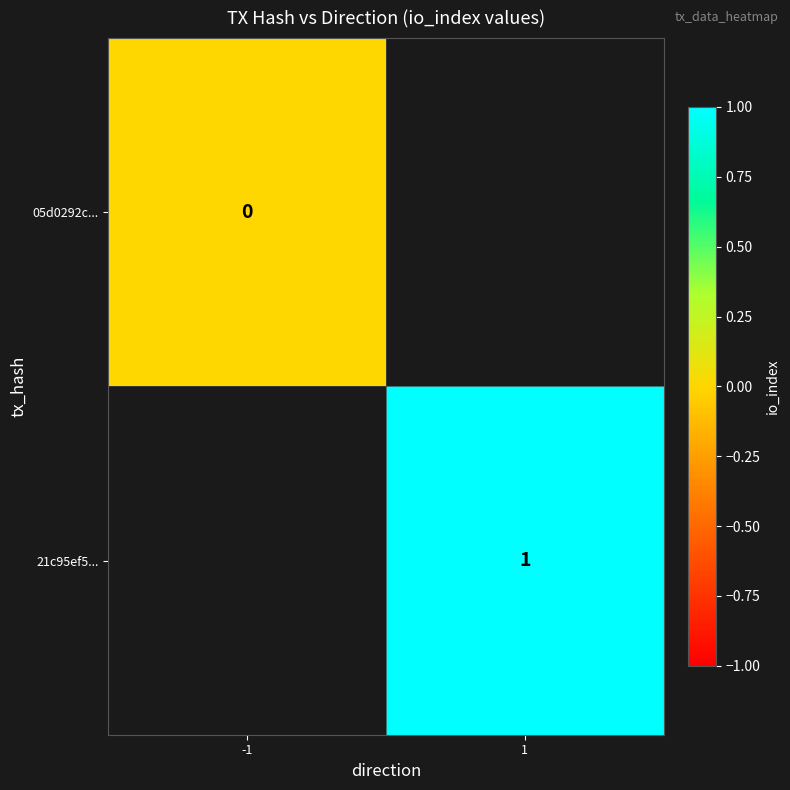

The 21c95ef5... series shows 0 at 1. True or false?

False